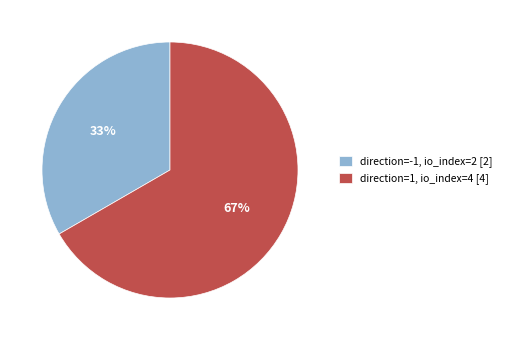

Combined, do direction=-1, io_index=2 [2] and direction=1, io_index=4 [4] account for over 50%?

Yes